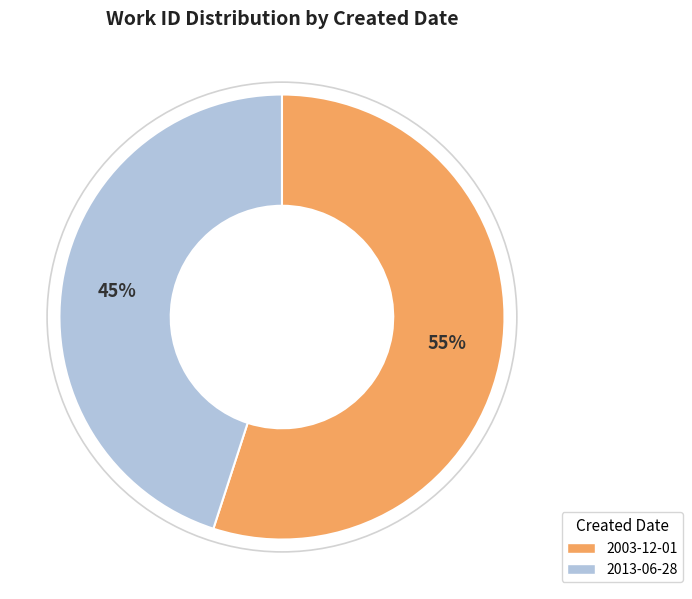

Approximately how many times larger is the value at 2003-12-01 compared to 2013-06-28?

1.2